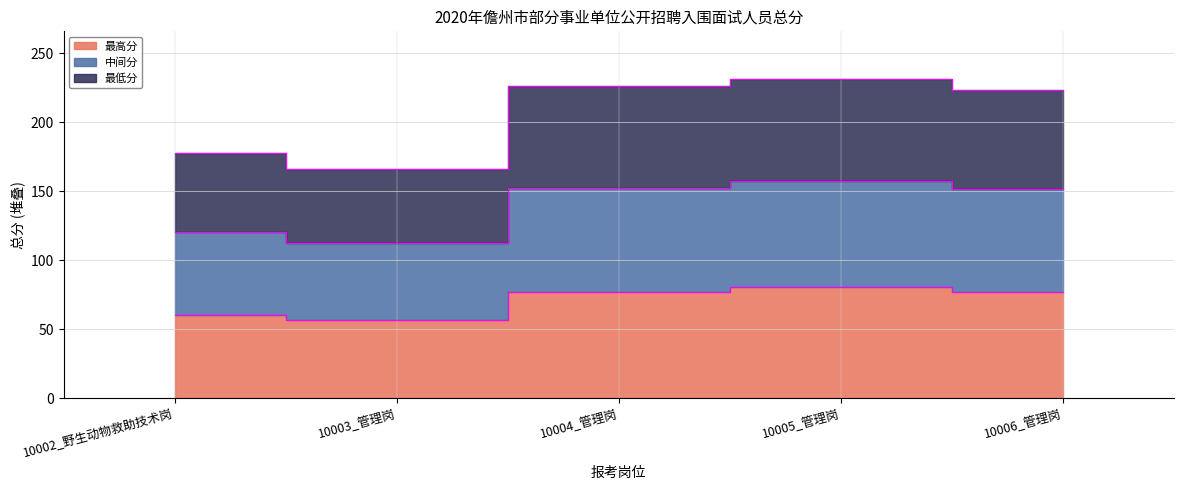

What are all the series names shown in the legend?

最高分, 中间分, 最低分